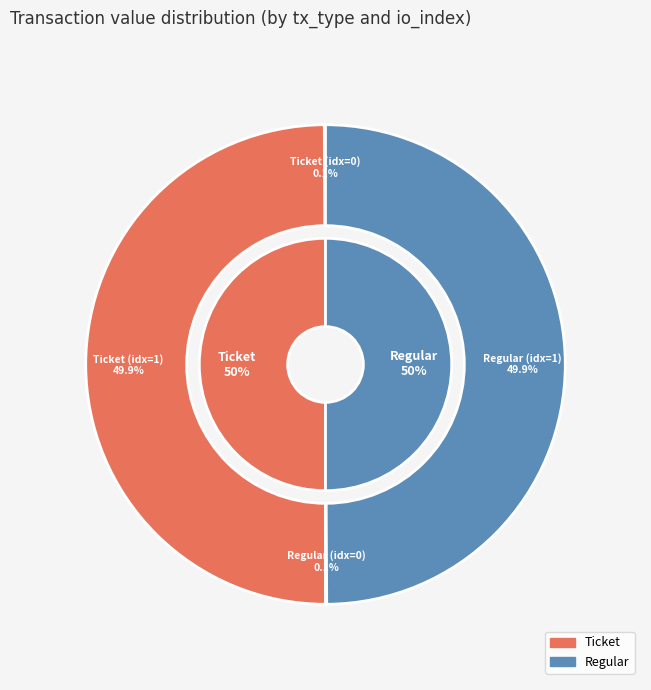

Is Ticket (io_index=0) the majority of the pie?

No